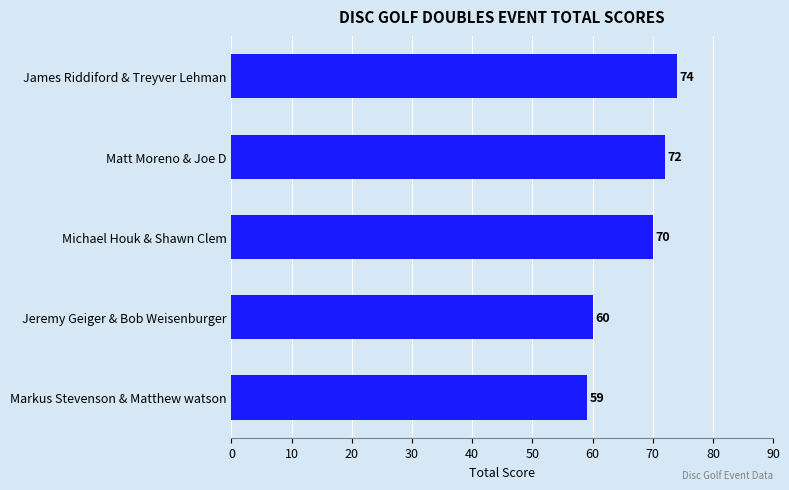

The value at Jeremy Geiger & Bob Weisenburger is 60. True or false?

True